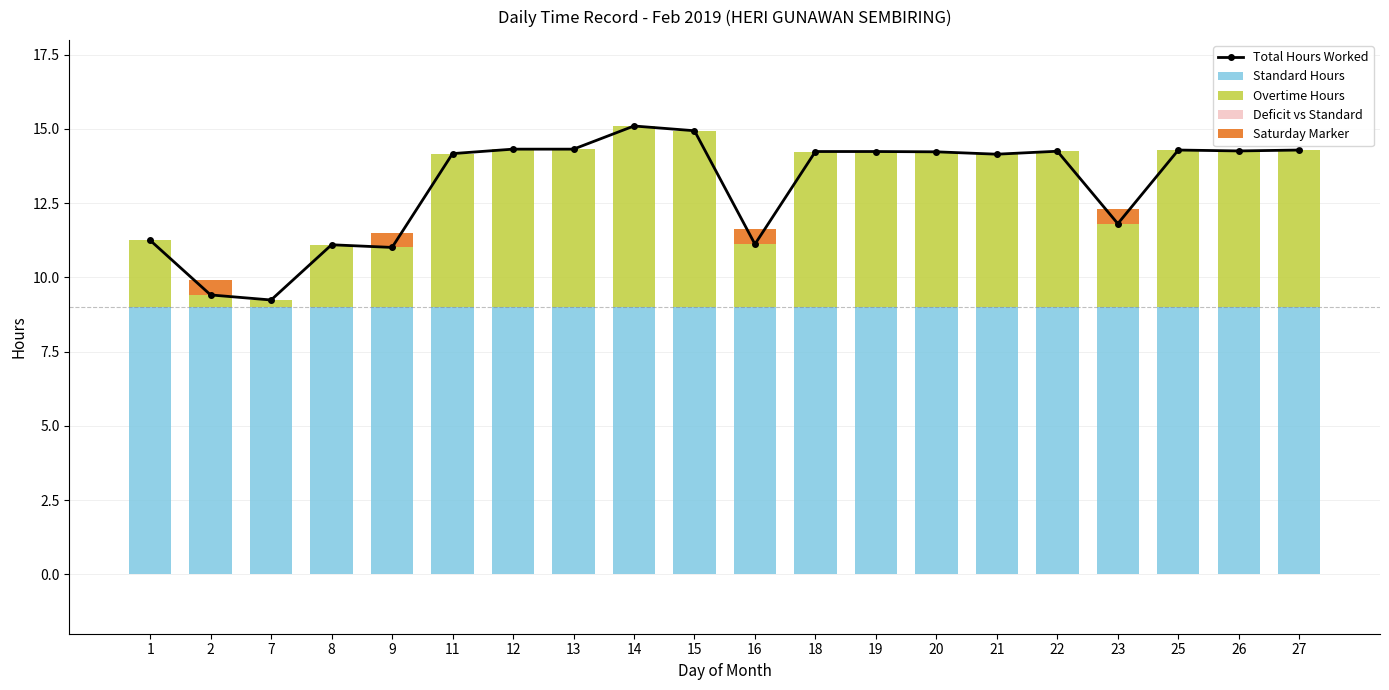

Reading left to right, extract all data points from this chart.

Low (Hours Worked): 1=11.2	2=9.4	7=9.2	8=11.1	9=11.0	11=14.2	12=14.3	13=14.3	14=15.1	15=14.9	16=11.1	18=14.2	19=14.2	20=14.2	21=14.2	22=14.2	23=11.8	25=14.3	26=14.3	27=14.3
Break Total: 1=0.0	2=0.0	7=0.0	8=0.0	9=0.0	11=0.0	12=0.0	13=0.0	14=0.0	15=0.0	16=0.0	18=0.0	19=0.0	20=0.0	21=0.0	22=0.0	23=0.0	25=0.0	26=0.0	27=0.0
Overtime (positive above std): 1=2.2	2=0.4	7=0.2	8=2.1	9=2.0	11=5.2	12=5.3	13=5.3	14=6.1	15=5.9	16=2.1	18=5.2	19=5.2	20=5.2	21=5.2	22=5.2	23=2.8	25=5.3	26=5.3	27=5.3
Standard Hours: 1=9.0	2=9.0	7=9.0	8=9.0	9=9.0	11=9.0	12=9.0	13=9.0	14=9.0	15=9.0	16=9.0	18=9.0	19=9.0	20=9.0	21=9.0	22=9.0	23=9.0	25=9.0	26=9.0	27=9.0
Deficit: 1=-0.0	2=-0.0	7=-0.0	8=-0.0	9=-0.0	11=-0.0	12=-0.0	13=-0.0	14=-0.0	15=-0.0	16=-0.0	18=-0.0	19=-0.0	20=-0.0	21=-0.0	22=-0.0	23=-0.0	25=-0.0	26=-0.0	27=-0.0